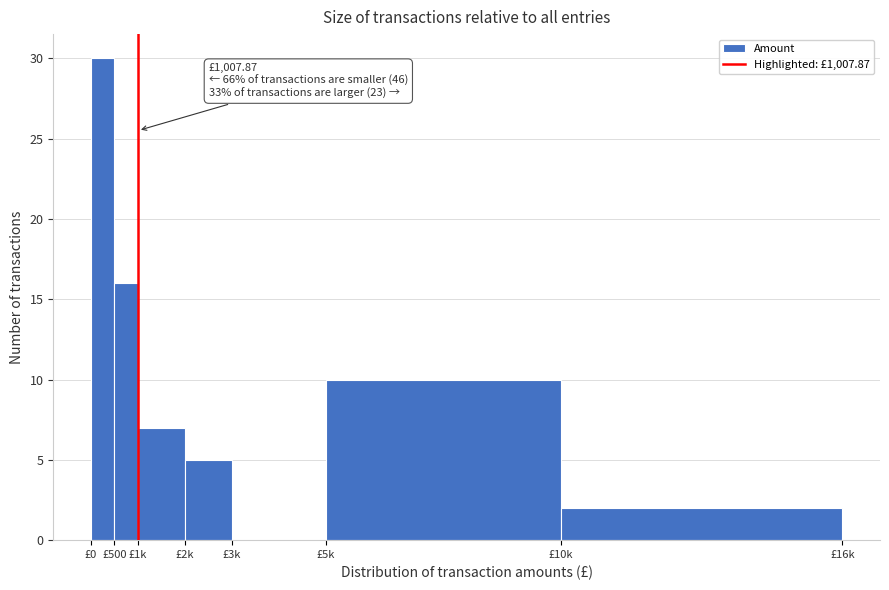

Reading left to right, what are all the values shown in this chart?

£0=30	£500=16	£1k=7	£2k=5	£3k=0	£5k=10	£10k=2